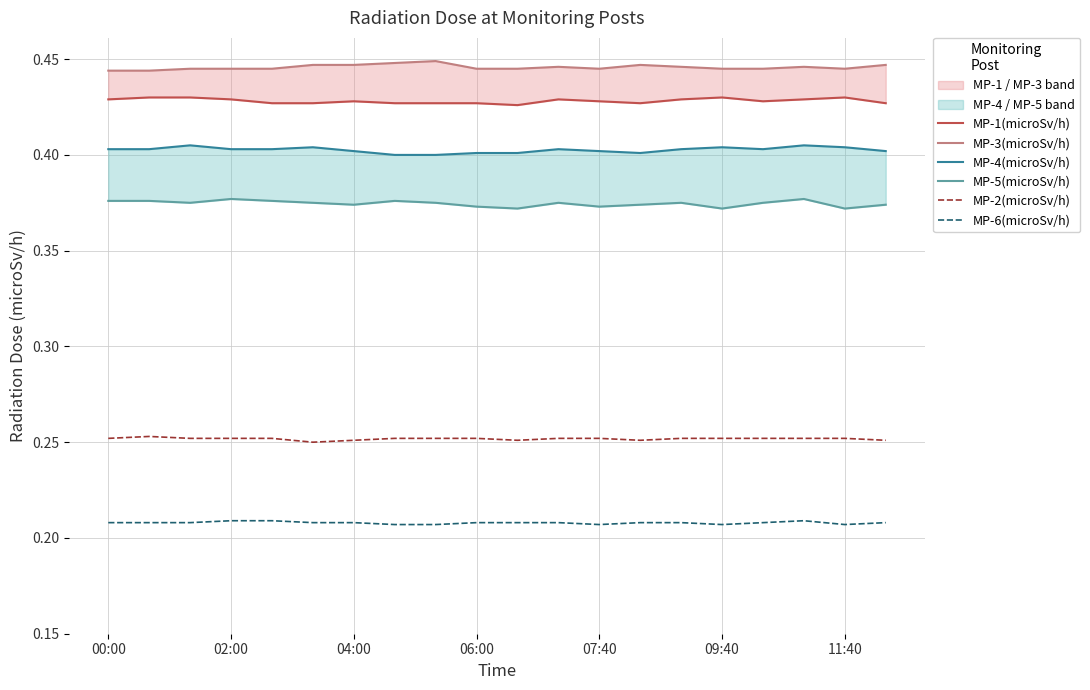

True or false: MP-1(microSv/h) and MP-5(microSv/h) cross at least once.

False